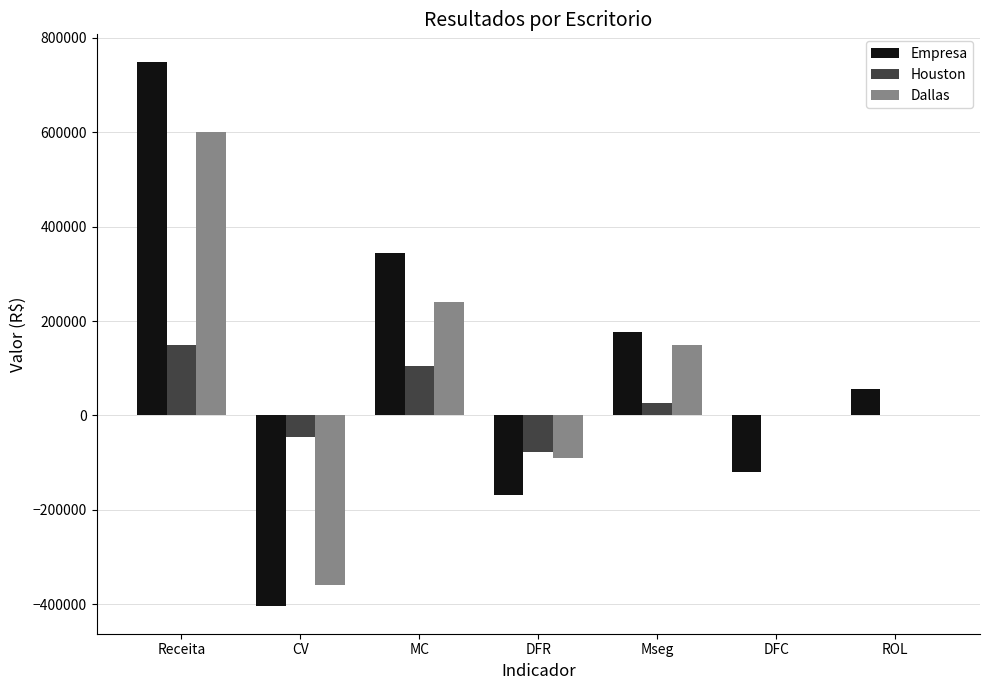

How many data points does each series have?

7